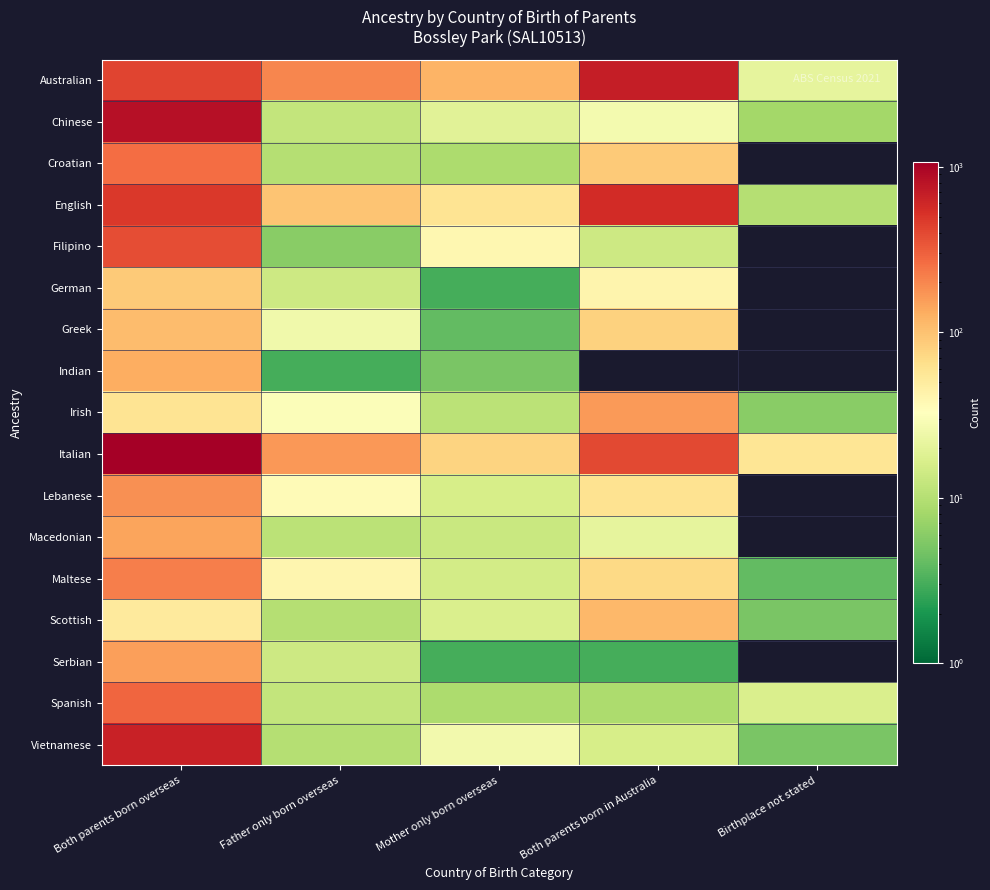

Which series has the widest spread of values?

Italian